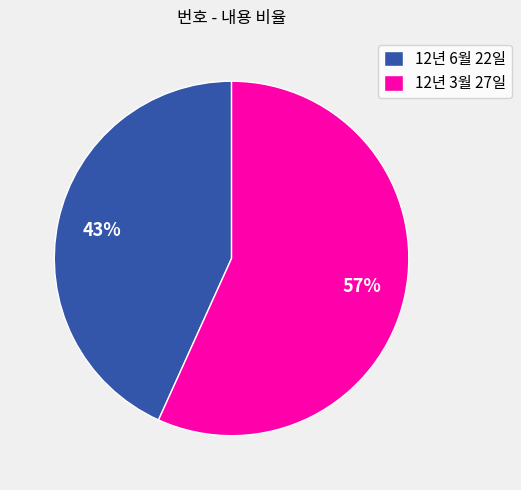

Is the sum of 12년 6월 22일 and 12년 3월 27일 greater than half?

Yes